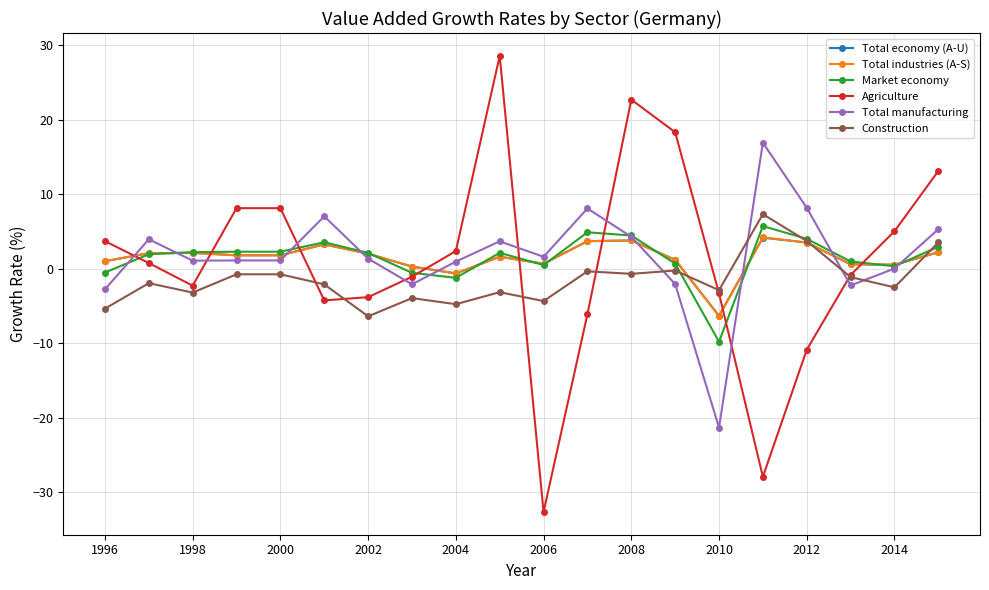

What is the greatest value displayed?

28.6